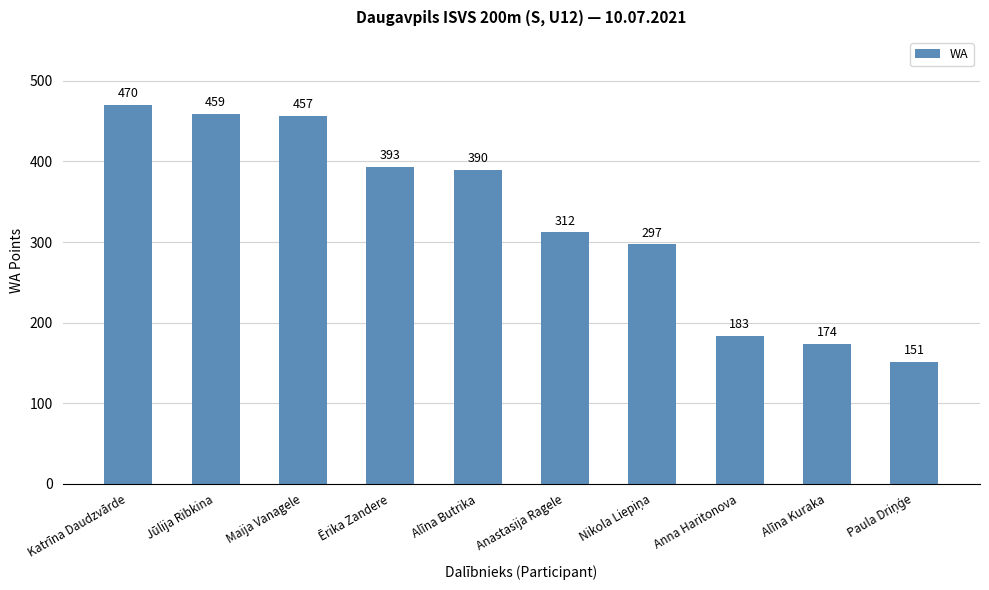

Between Anastasija Ragele and Katrīna Daudzvārde, which is larger?

Katrīna Daudzvārde